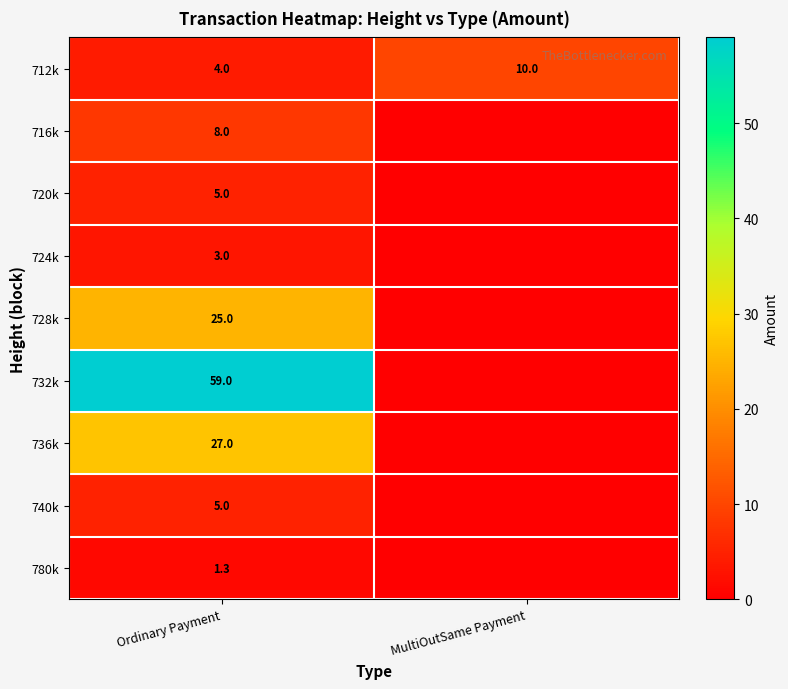

What is the total value across all series at Ordinary Payment?

137.3